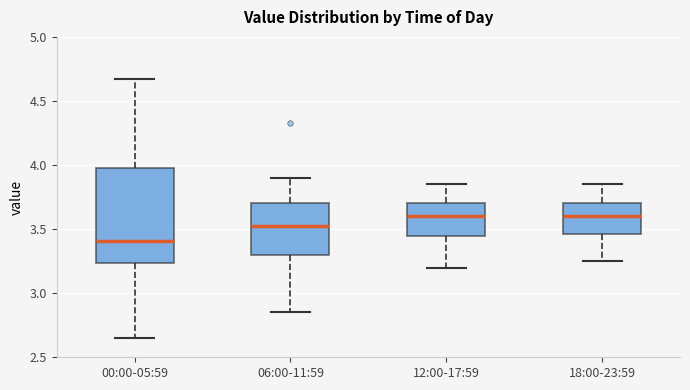

Reading left to right, read every box against the y-axis: the position of its median line, the range the box covers, and the ends of its whiskers. The values are not printed on the chart, so give them approximately, as read against the axis.

00:00-05:59: median 3.40, box 3.25 to 4.00, whiskers 2.65 to 4.65
06:00-11:59: median 3.55, box 3.30 to 3.70, whiskers 2.85 to 3.90
12:00-17:59: median 3.60, box 3.45 to 3.70, whiskers 3.20 to 3.85
18:00-23:59: median 3.60, box 3.45 to 3.70, whiskers 3.25 to 3.85